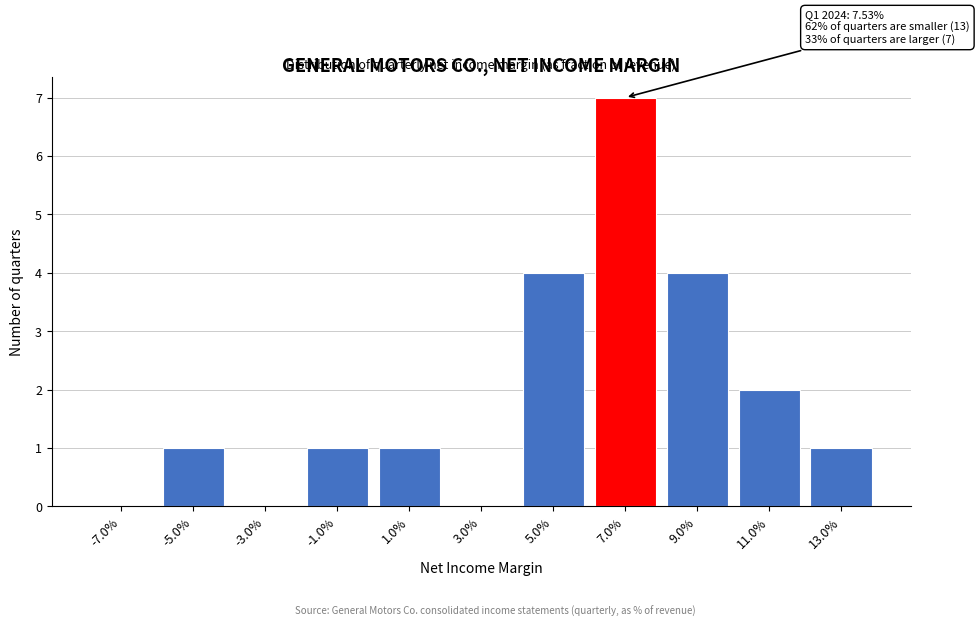

What is the greatest value displayed?

7